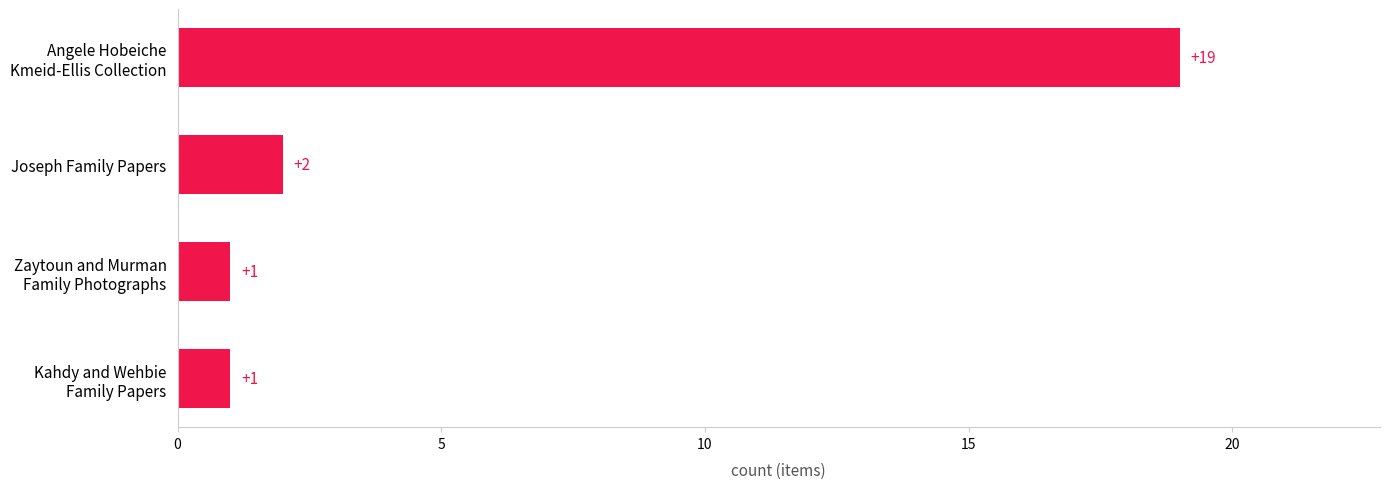

What is the average value?

6